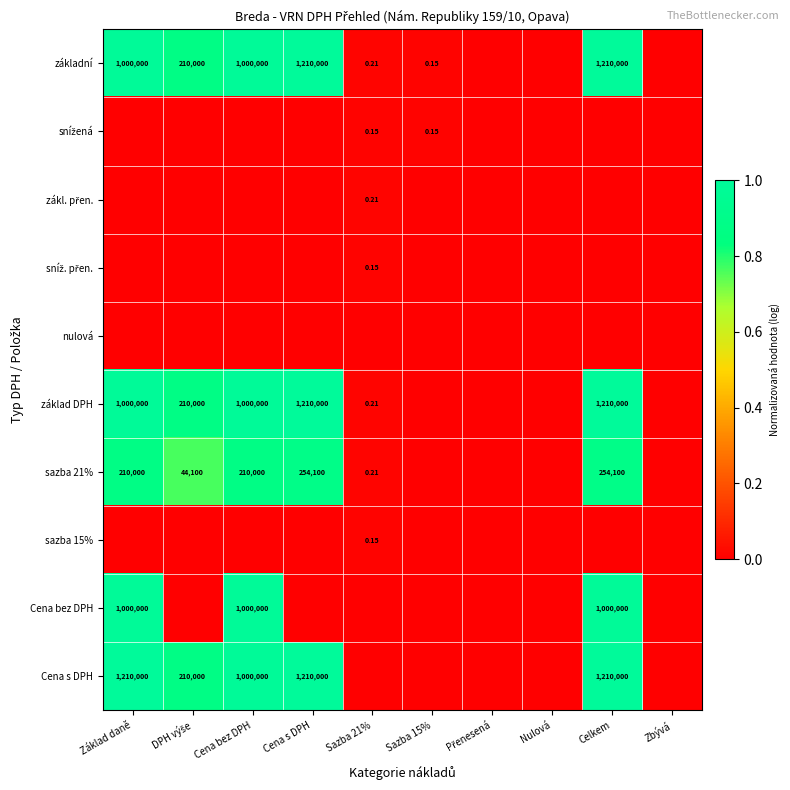

At how many categories does at least one series exceed 0?

7